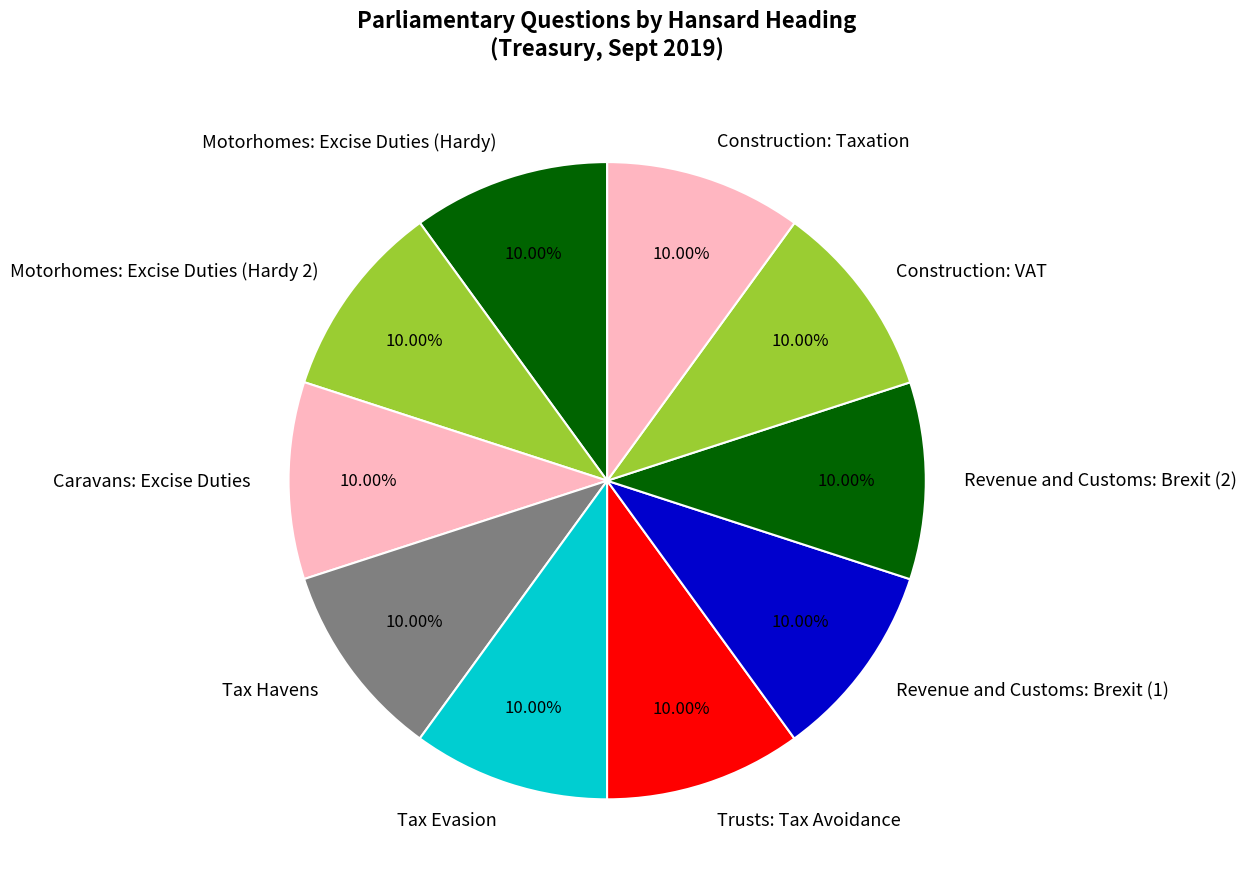

The Trusts: Tax Avoidance slice represents 10% of the pie. True or false?

True